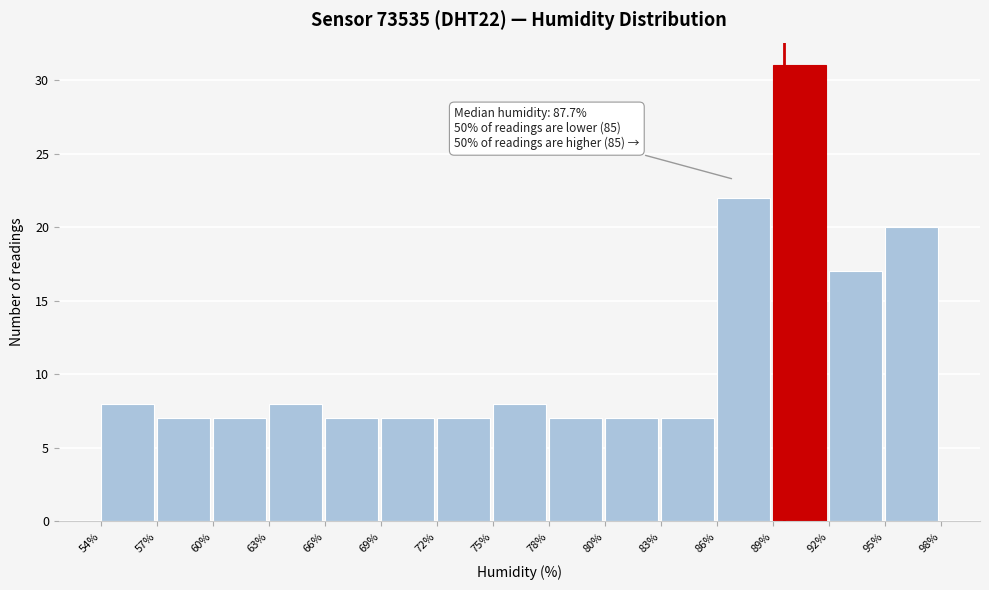

Reading right to left, extract all data points from this chart.

95%=20	92%=17	89%=31	86%=22	83%=7	80%=7	78%=7	75%=8	72%=7	69%=7	66%=7	63%=8	60%=7	57%=7	54%=8